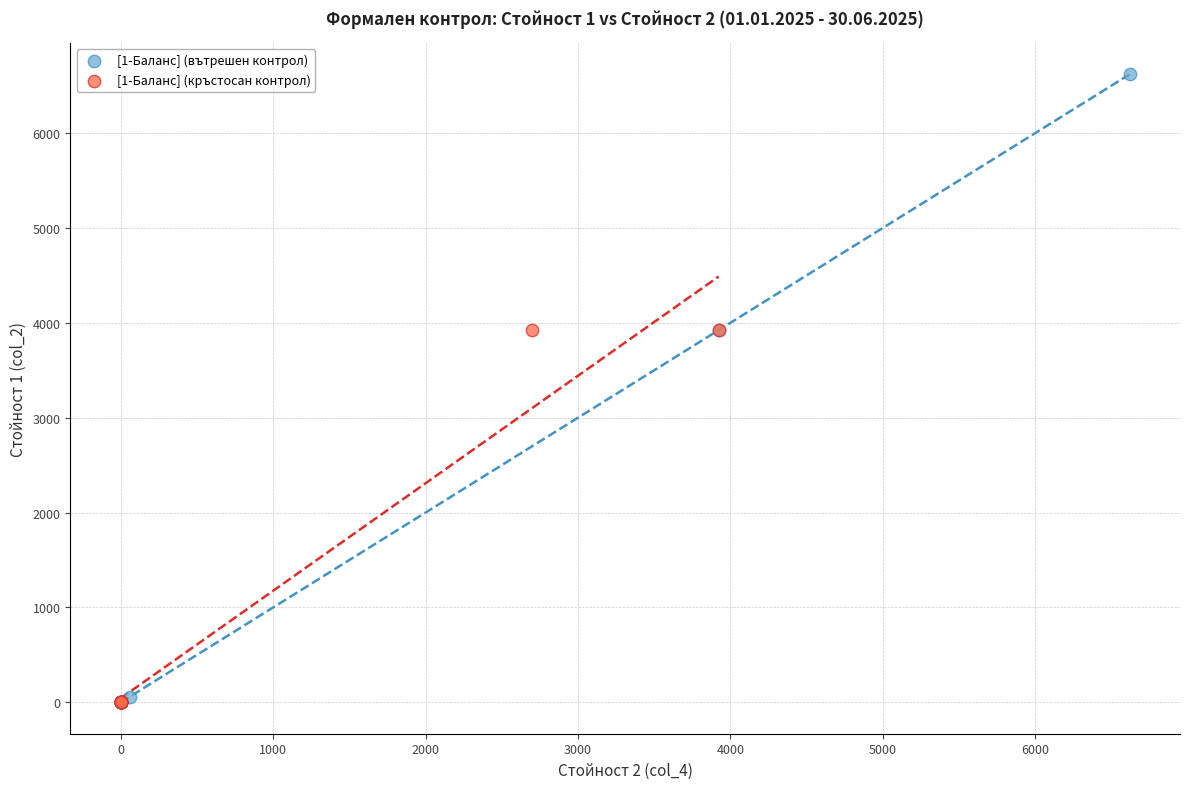

Which series has the widest spread of Y values?

[1-Баланс] (вътрешен контрол)